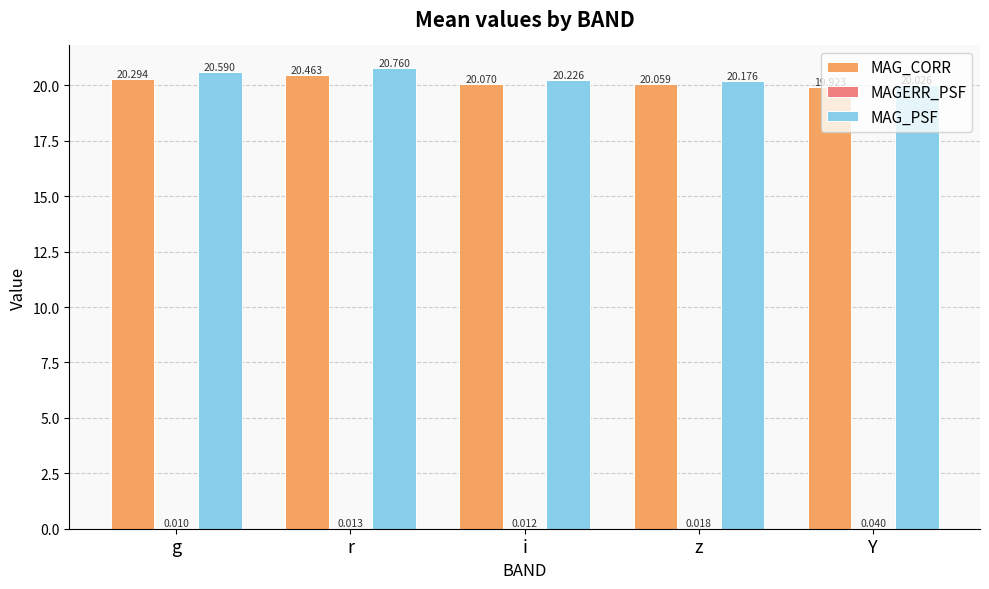

At which label does MAG_CORR reach its peak?

r